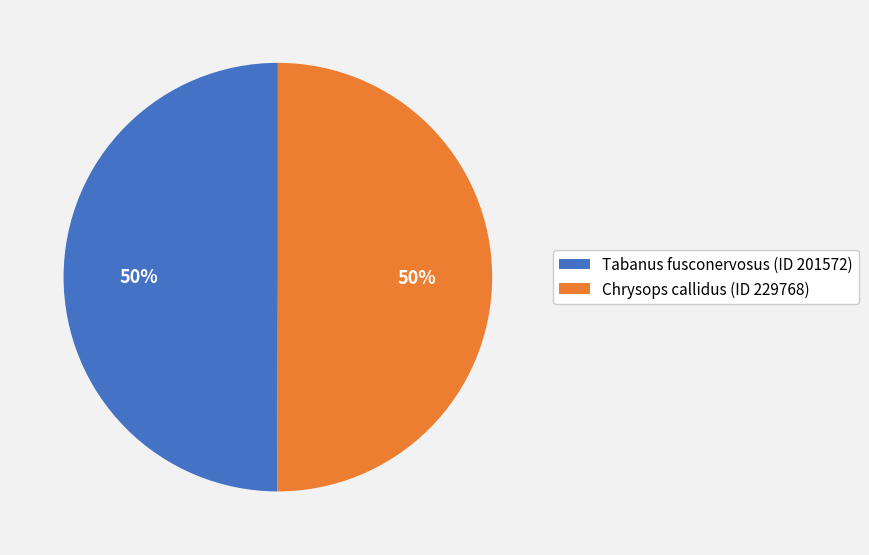

To the nearest percent, what percentage of the pie is Tabanus fusconervosus (ID 201572)?

50%